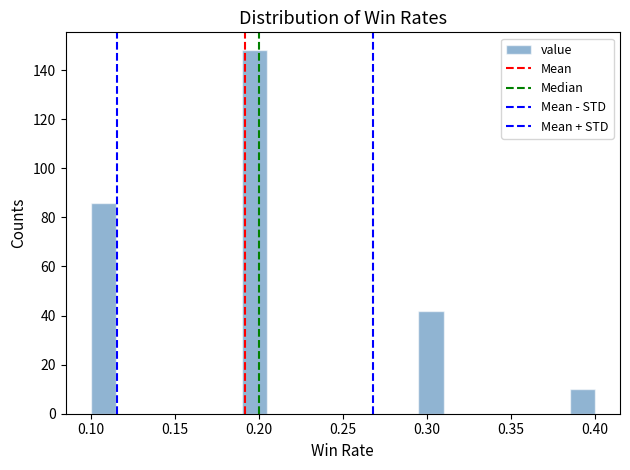

Read against the x-axis, roughly where is the centre of the tallest bar?

0.200